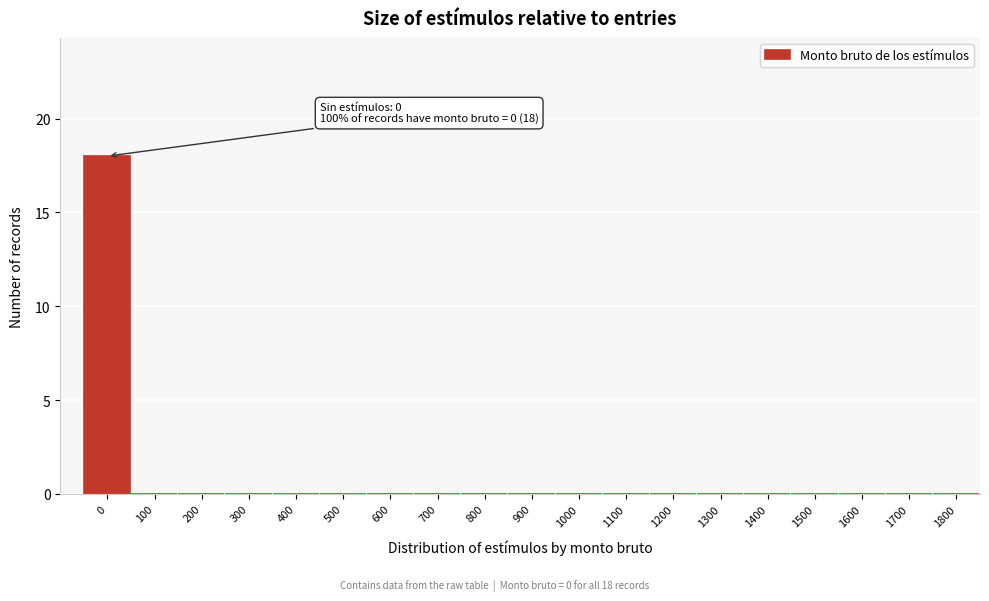

Reading left to right, transcribe all the data shown in this chart.

0=18	100=0	200=0	300=0	400=0	500=0	600=0	700=0	800=0	900=0	1000=0	1100=0	1200=0	1300=0	1400=0	1500=0	1600=0	1700=0	1800=0